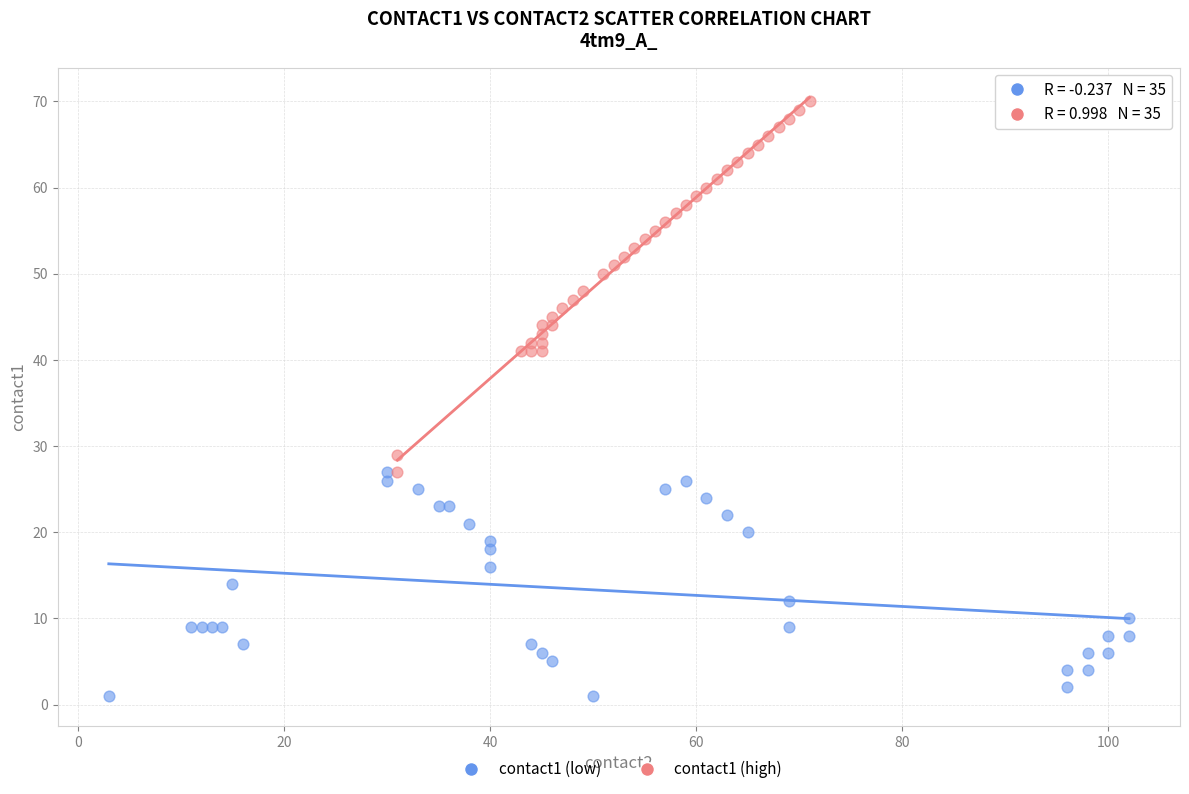

Which series has the widest spread of Y values?

contact1 (high)